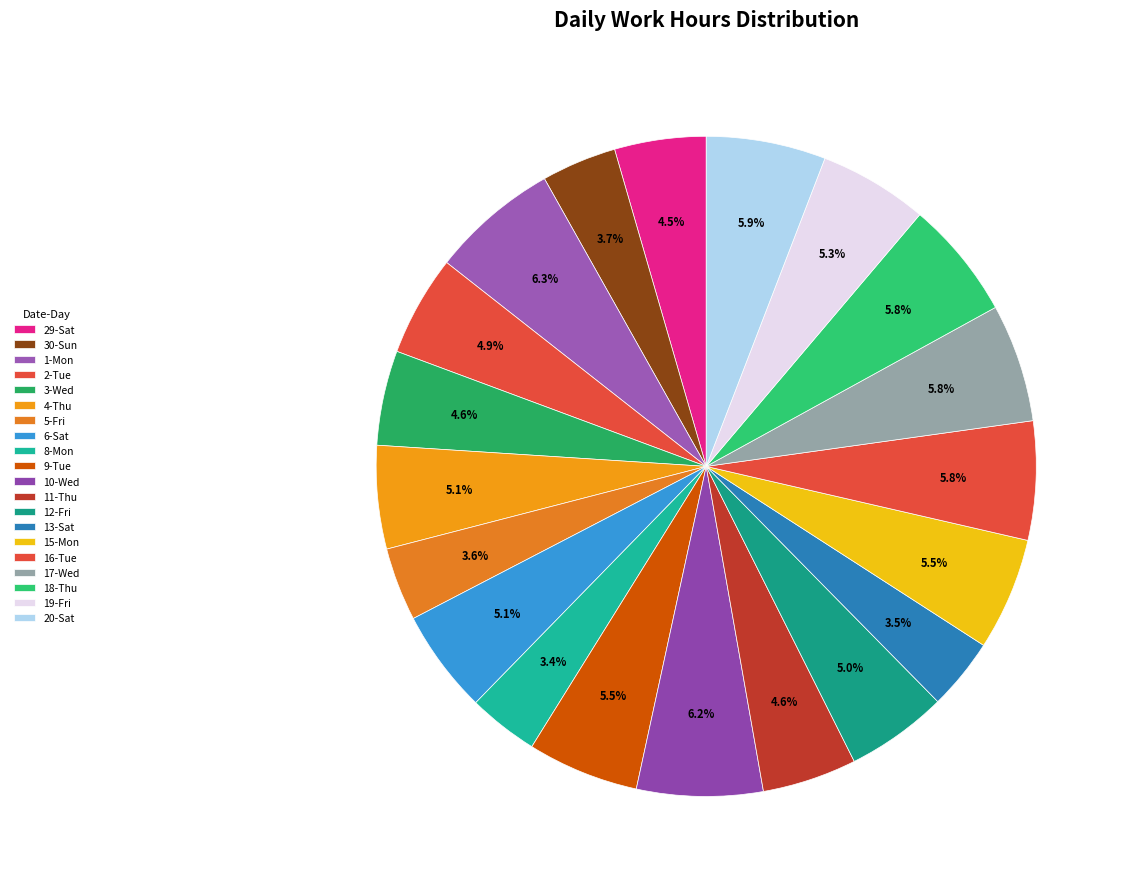

The 17-Wed slice represents 1% of the pie. True or false?

False